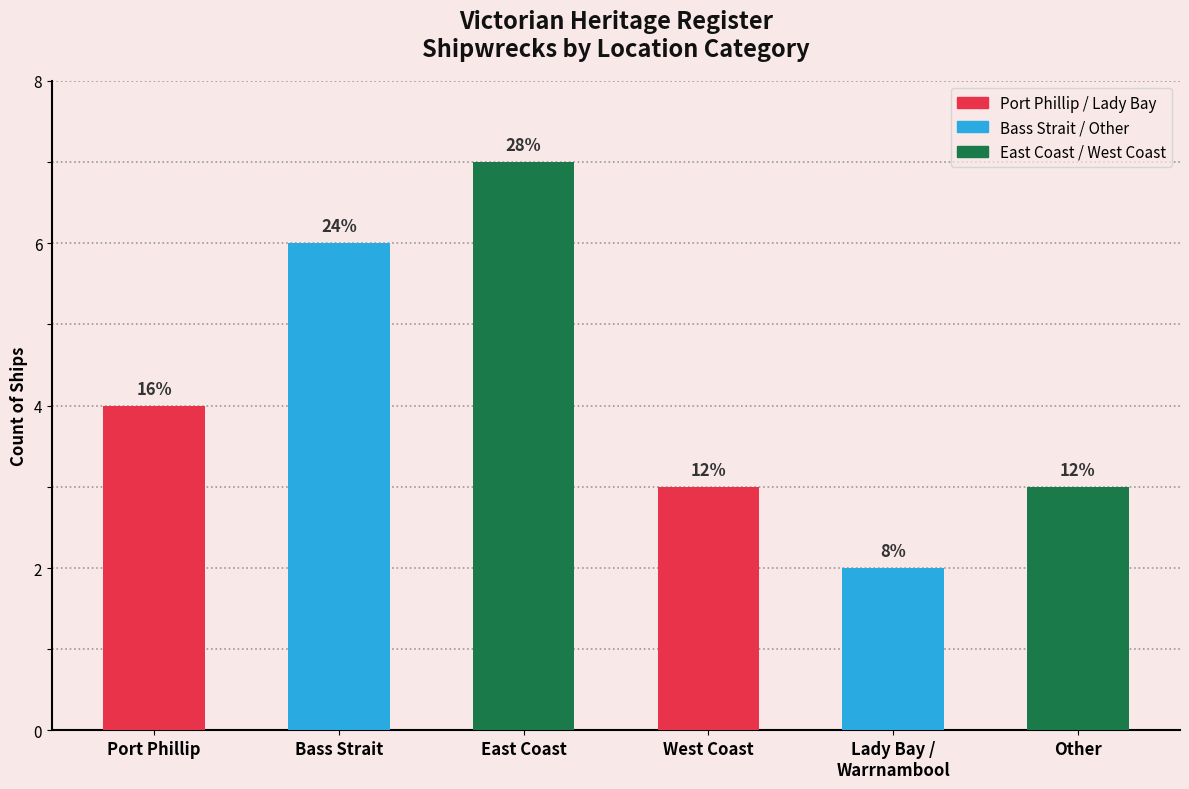

How many bars are there in total?

6